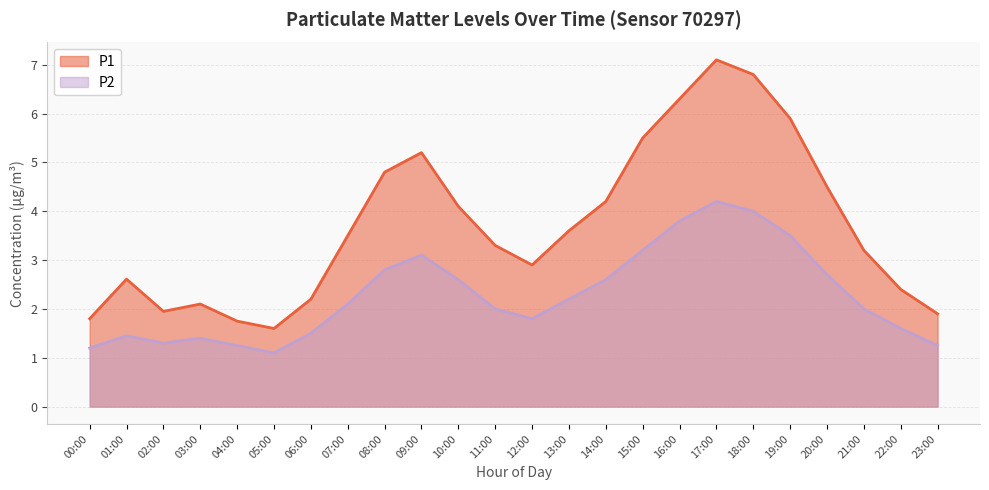

What is the difference between the highest and lowest values at 02:00?

0.6